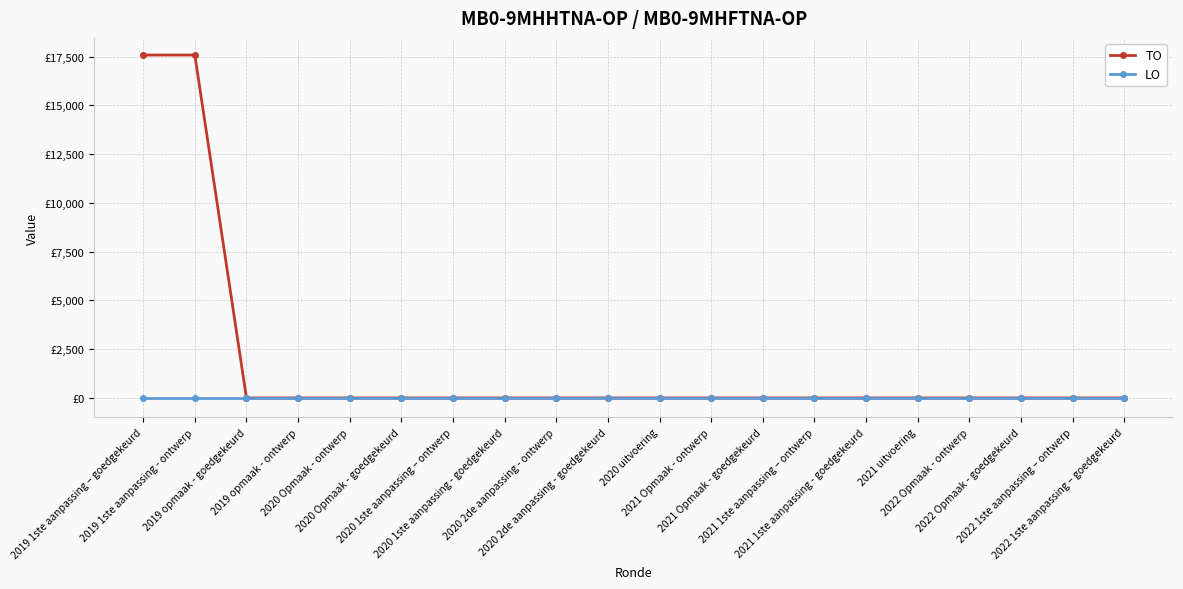

Is this an area chart (filled region under the line)?

No